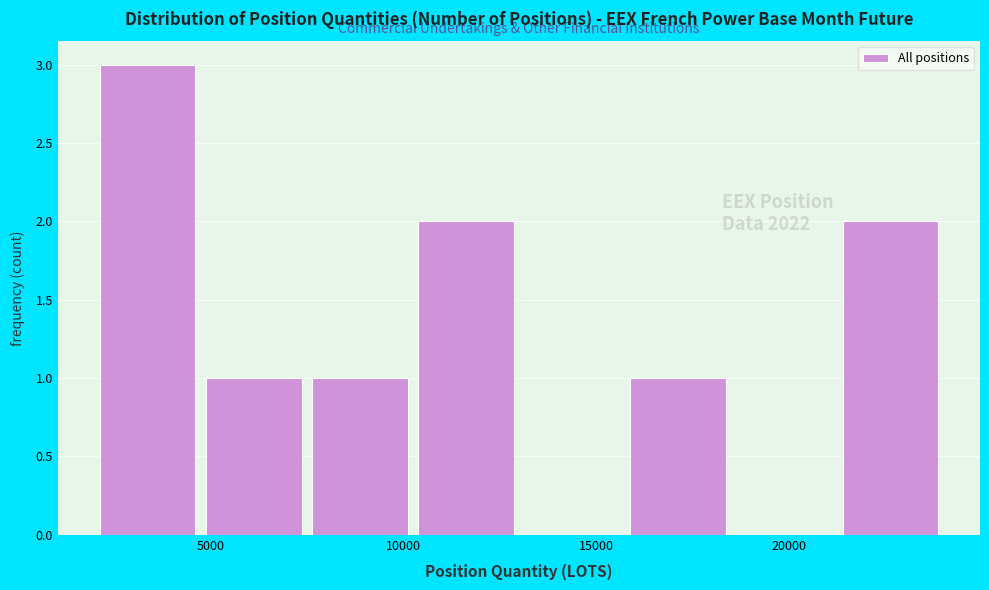

Over which range of the x-axis is the bar tallest?

2000 to 5000